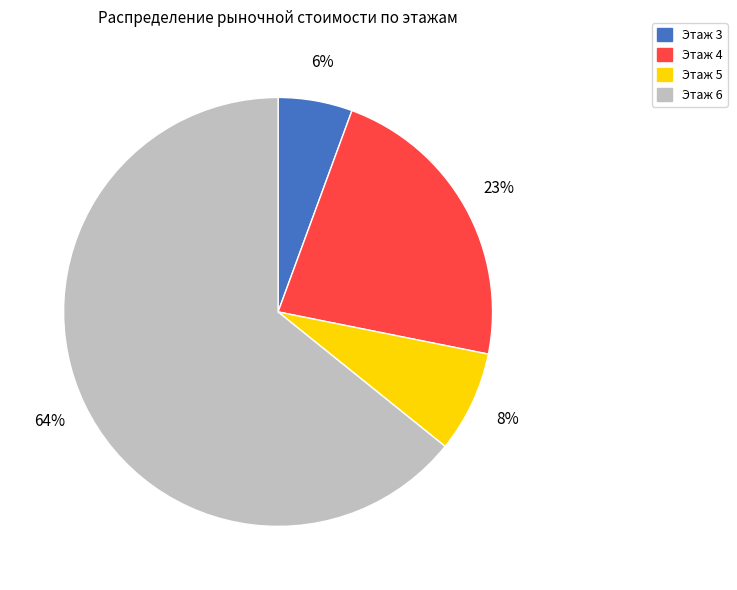

Is there any slice that represents more than half of the pie?

Yes